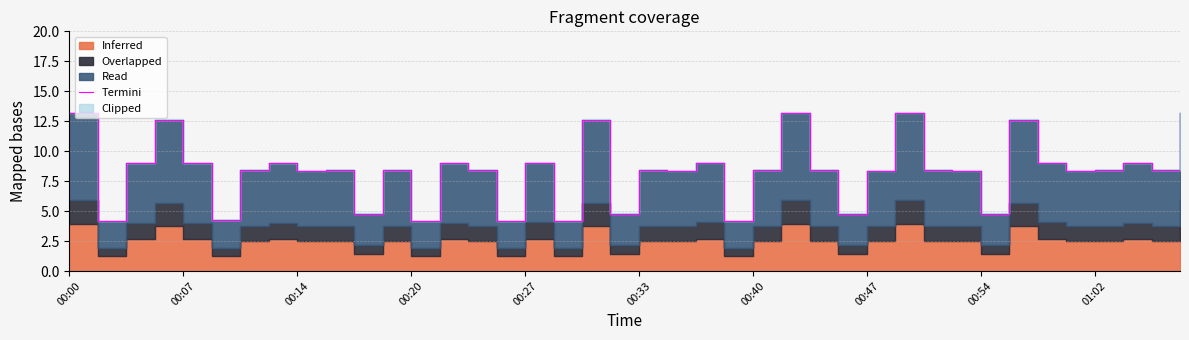

What is the approximate value at 26?

8.4